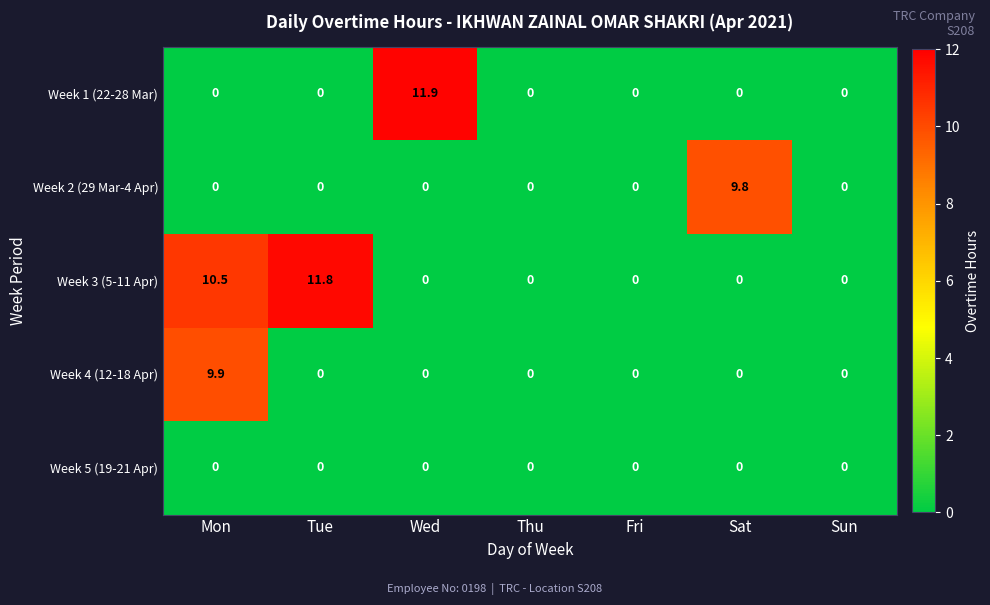

How many series are shown in this chart?

5